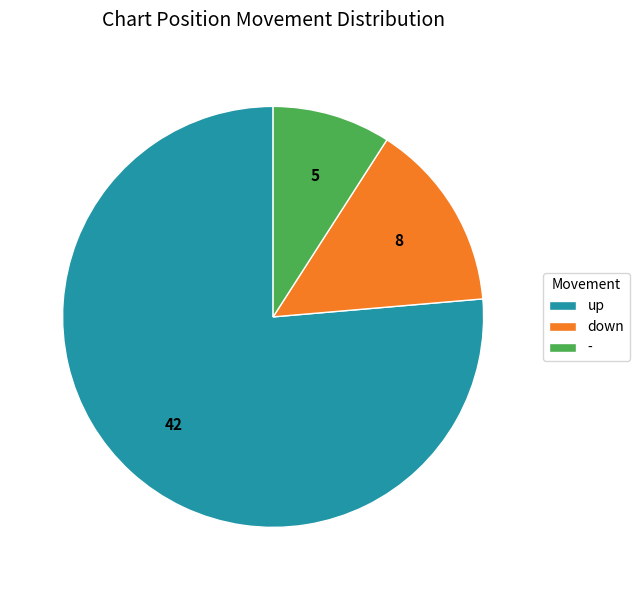

What is the ratio of the value at down to the value at up?

0.2